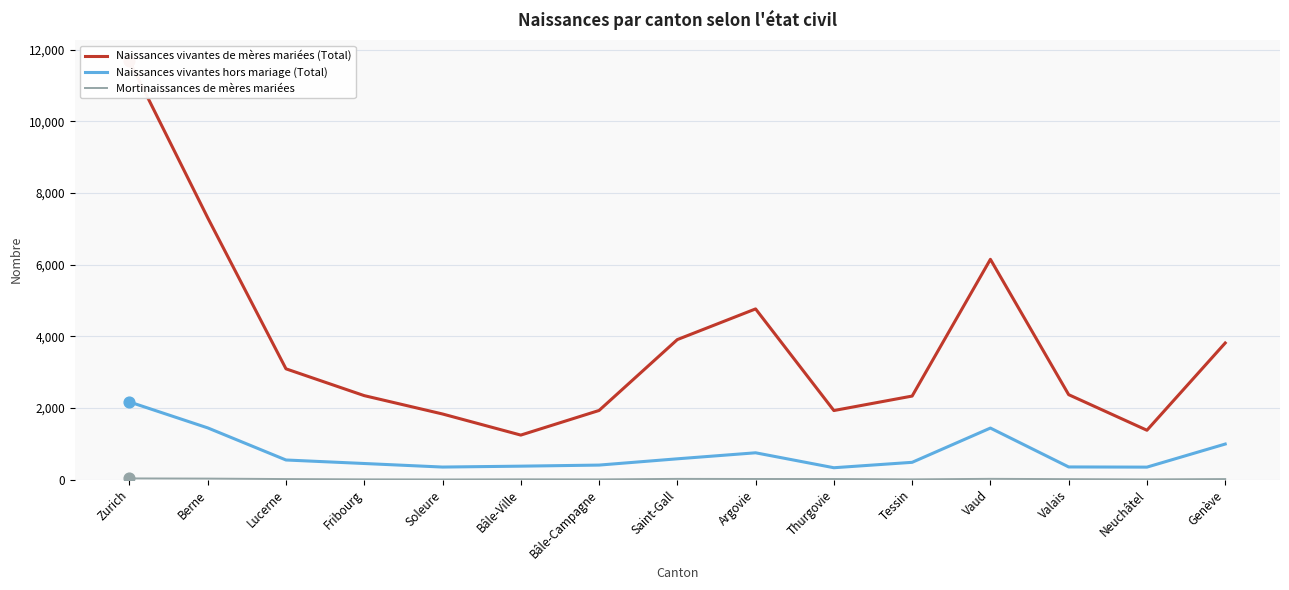

What is the total value across all series at Neuchâtel?

1731